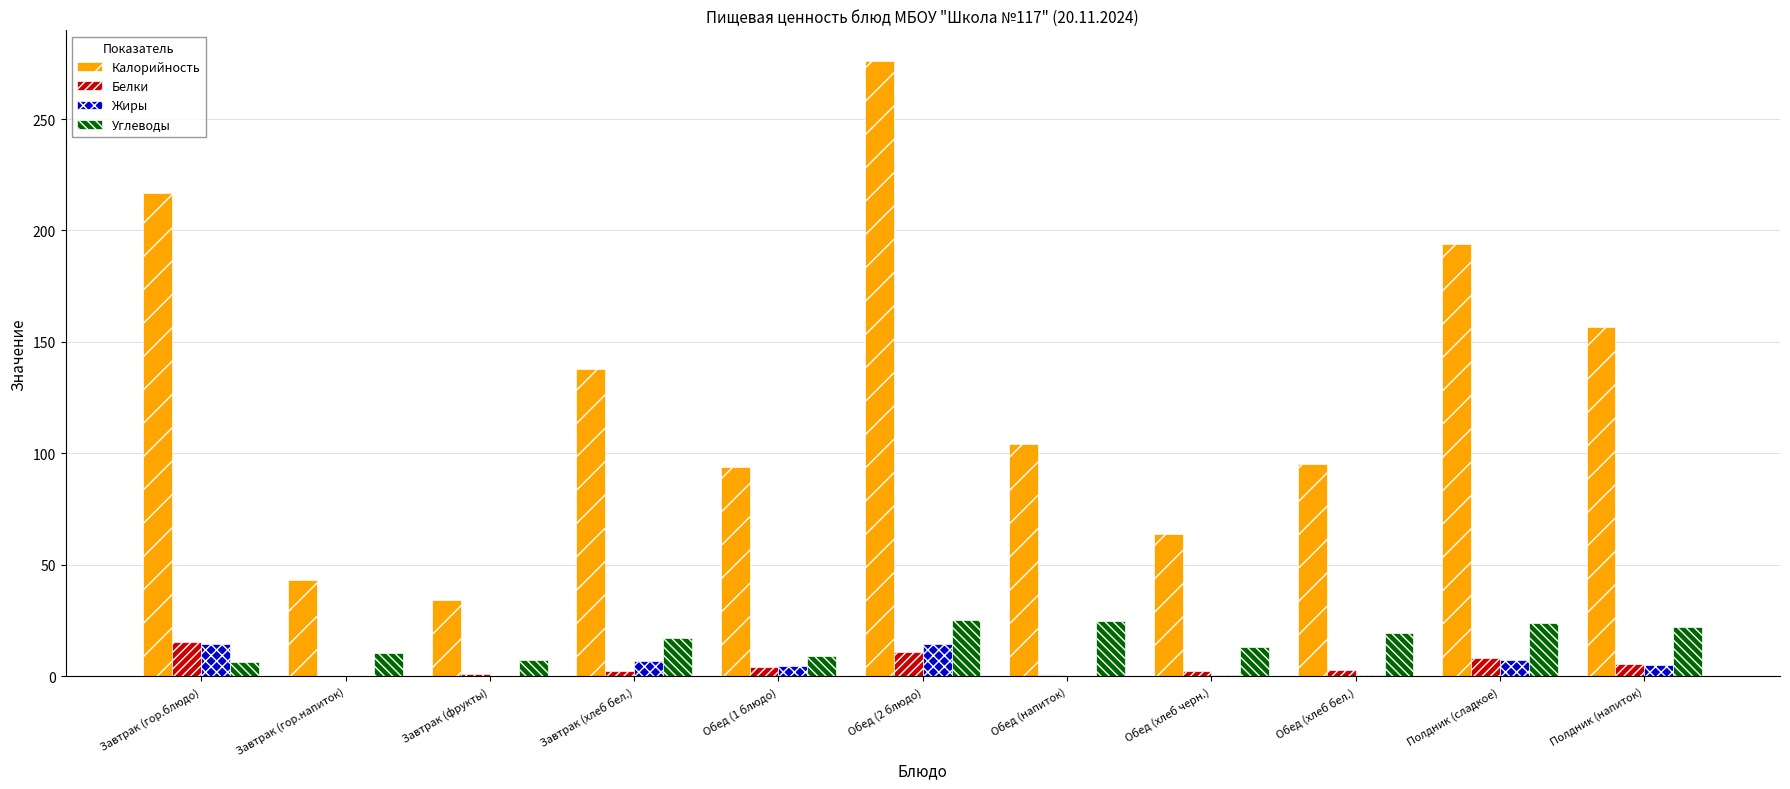

True or false: Калорийность has a value of 320.8 at Полдник (сладкое).

False